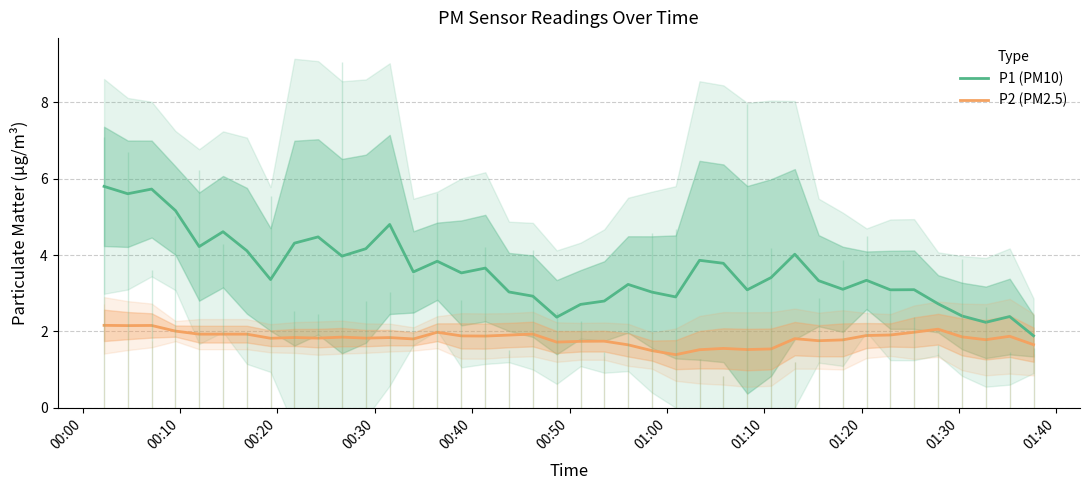

True or false: P1 (PM10) and P2 (PM2.5) cross at least once.

False